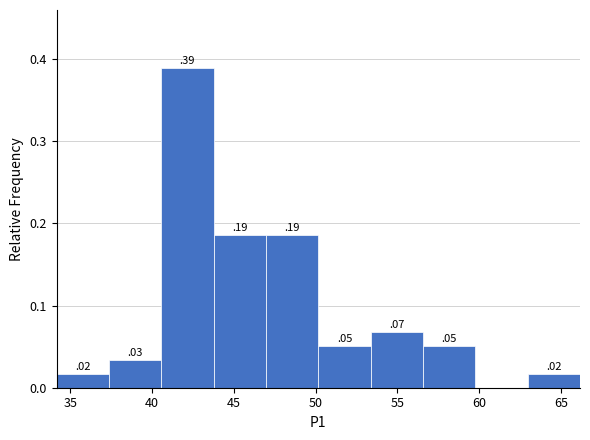

Over which range of the x-axis is the bar tallest?

40.5 to 44.0